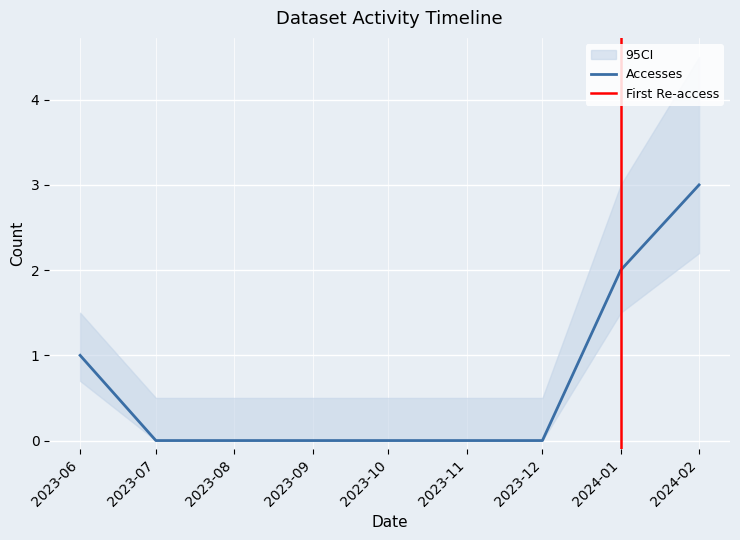

The value of Accesses at 2023-06 is 1. True or false?

True